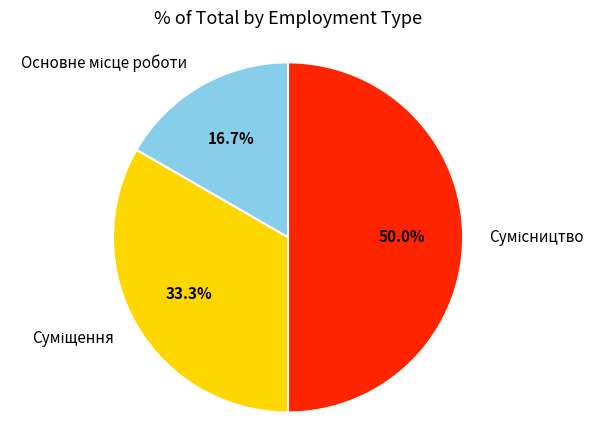

True or false: Основне місце роботи accounts for 17% of the total.

True